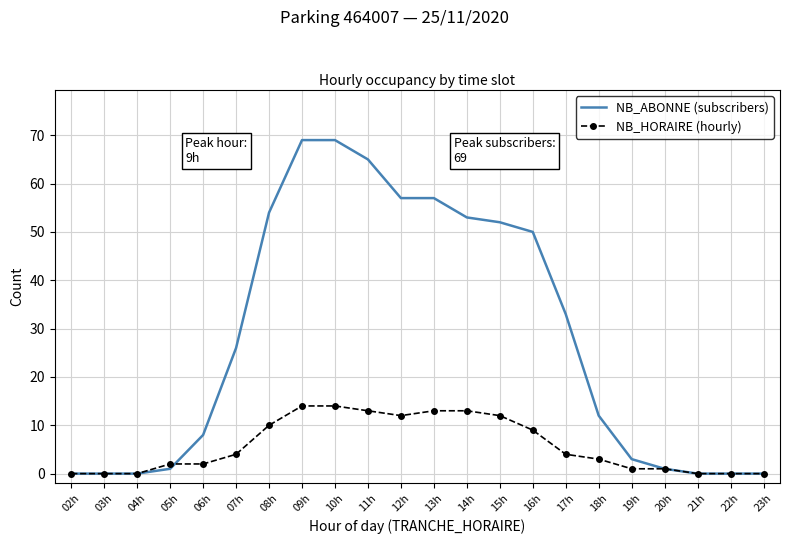

At 14h, list the series in order from largest to smallest.

NB_ABONNE (subscribers), NB_HORAIRE (hourly)